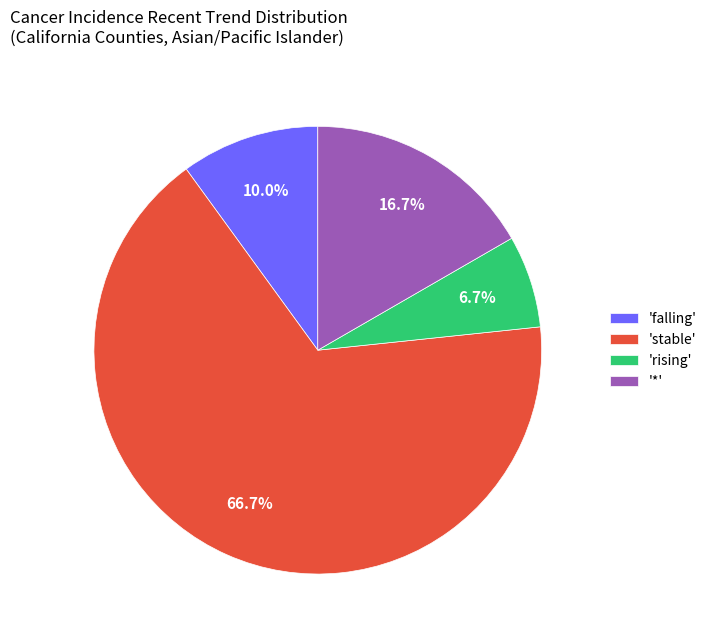

To the nearest percent, what is the average slice percentage?

25%